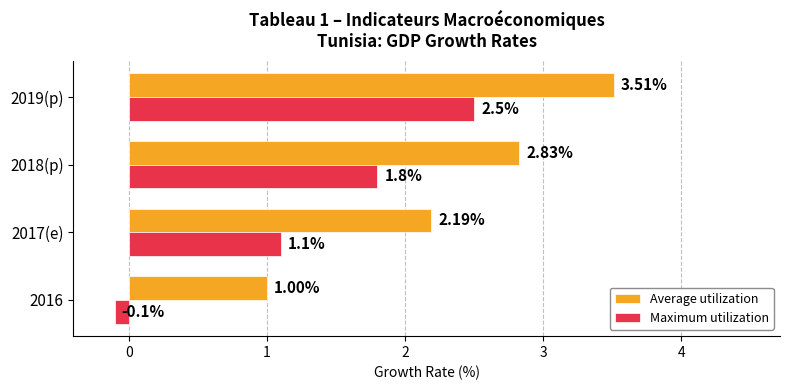

Which series has the largest total across all categories?

Average utilization